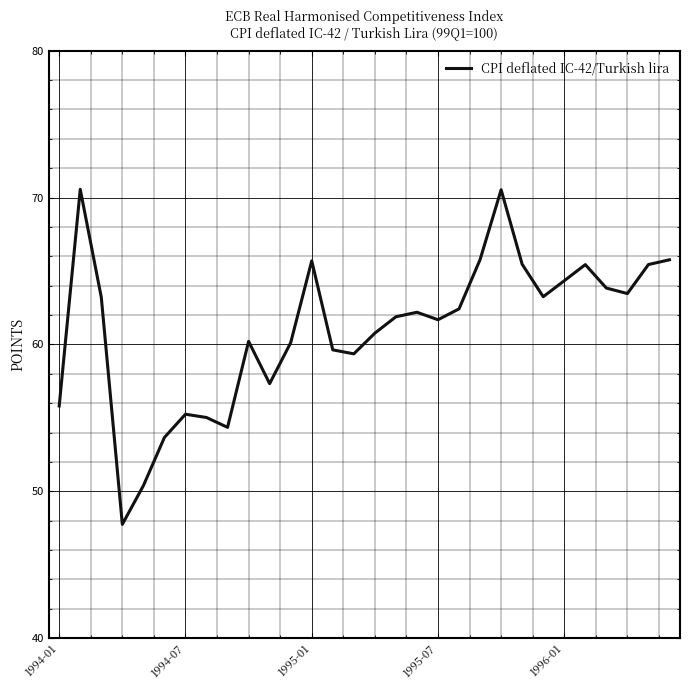

What is the difference between the second highest and second lowest values?

20.1